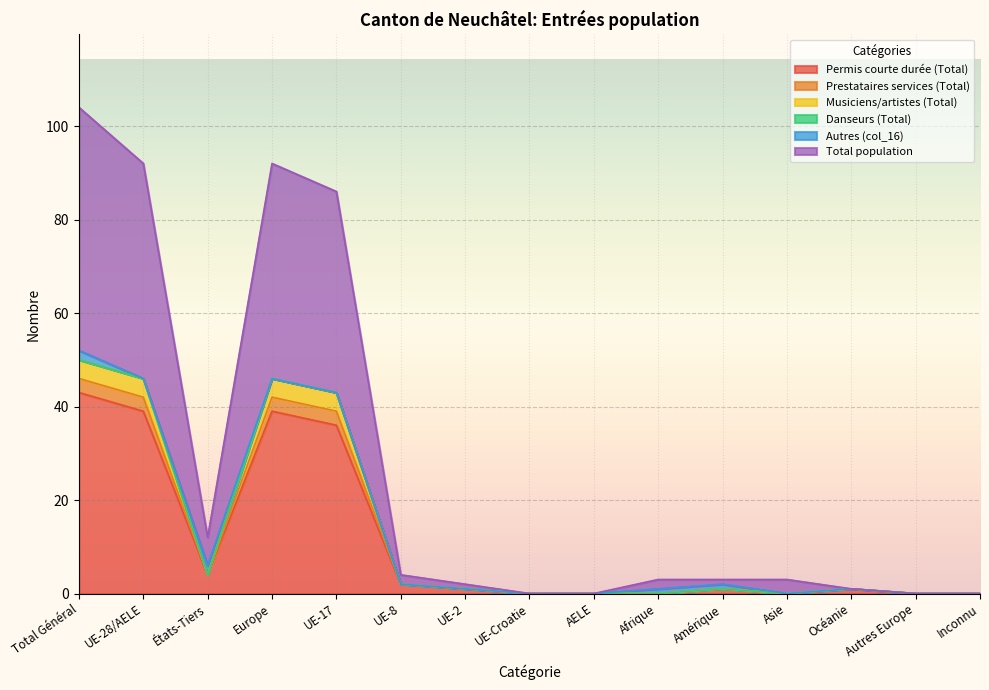

At which category does Total population reach its first local peak?

Europe